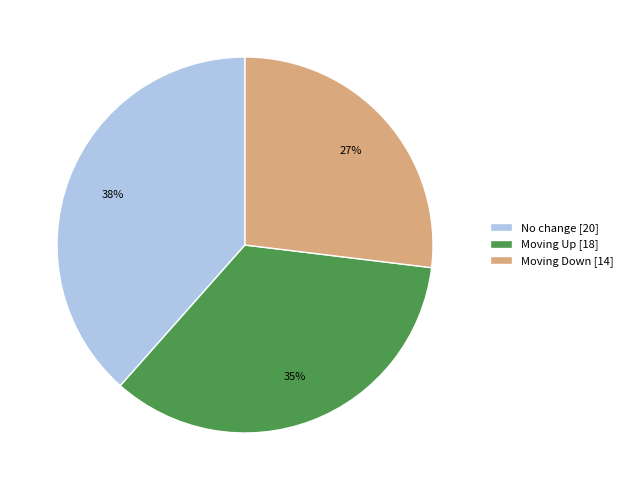

How many segments does this pie chart have?

3